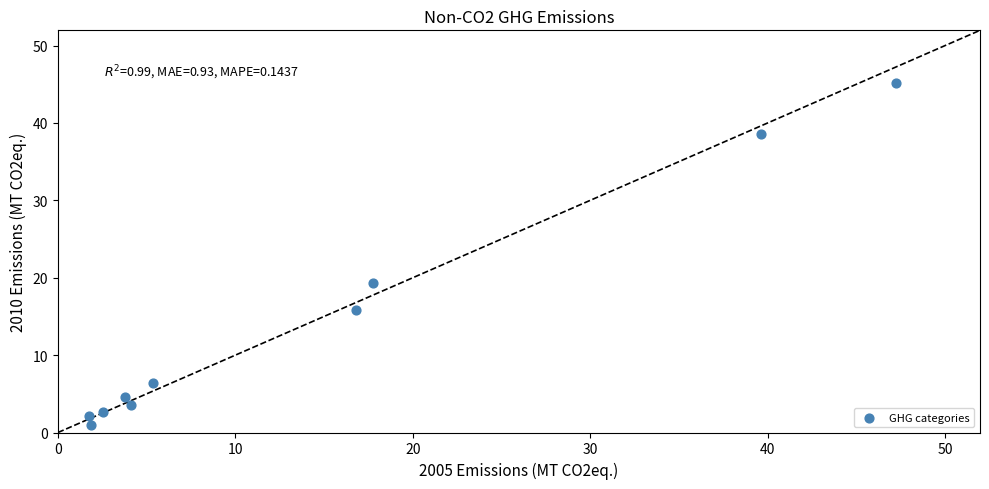

What Y value in the scatter plot is closest to 23?

19.3